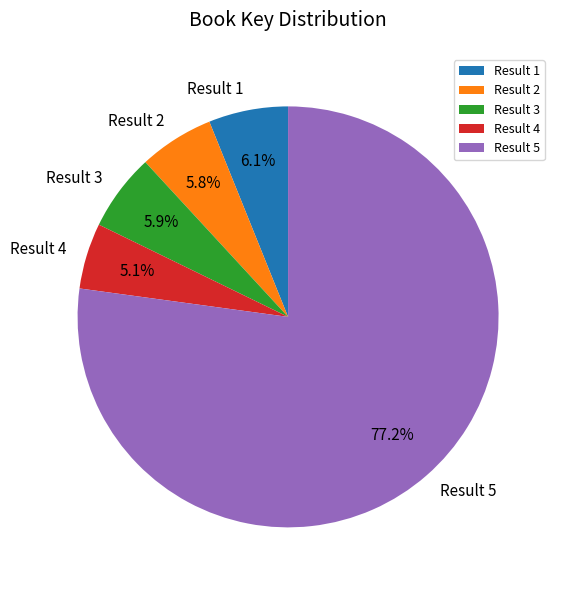

Is it true that Result 1 is 6% of the pie?

True